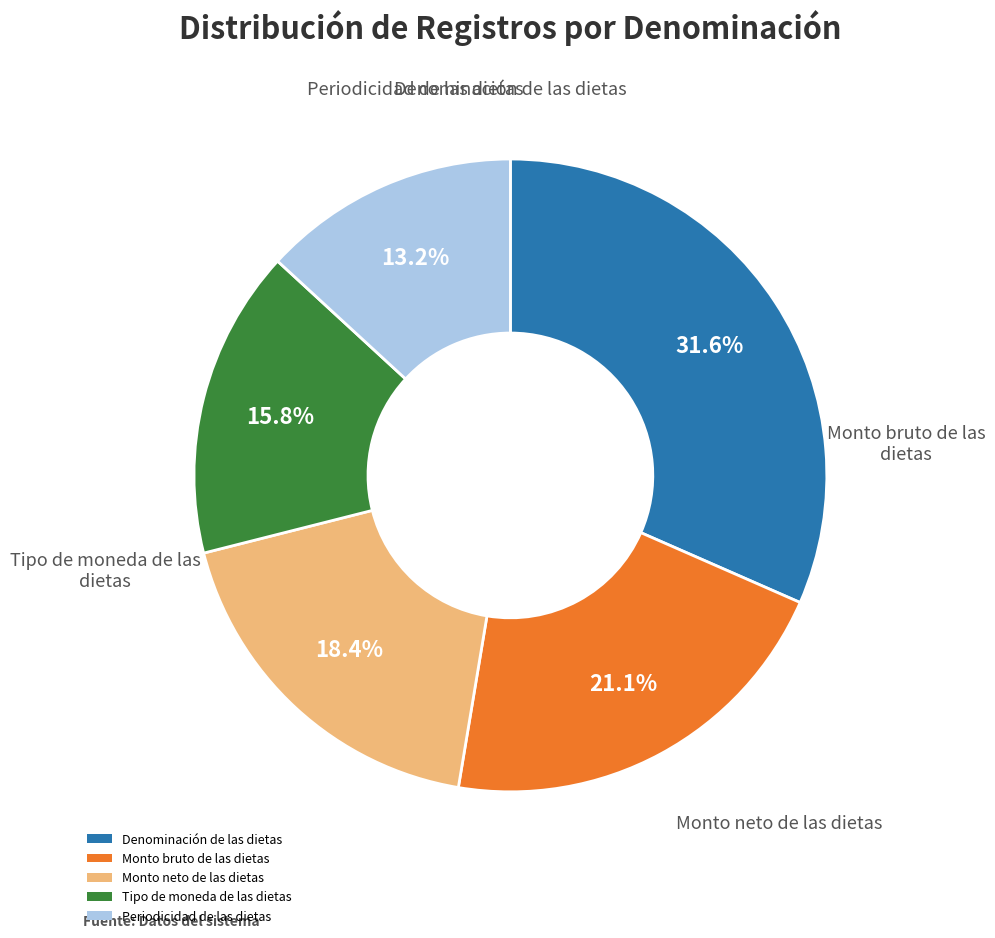

Rank the categories by value from lowest to highest.

Periodicidad de las dietas, Tipo de moneda de las dietas, Monto neto de las dietas, Monto bruto de las dietas, Denominación de las dietas